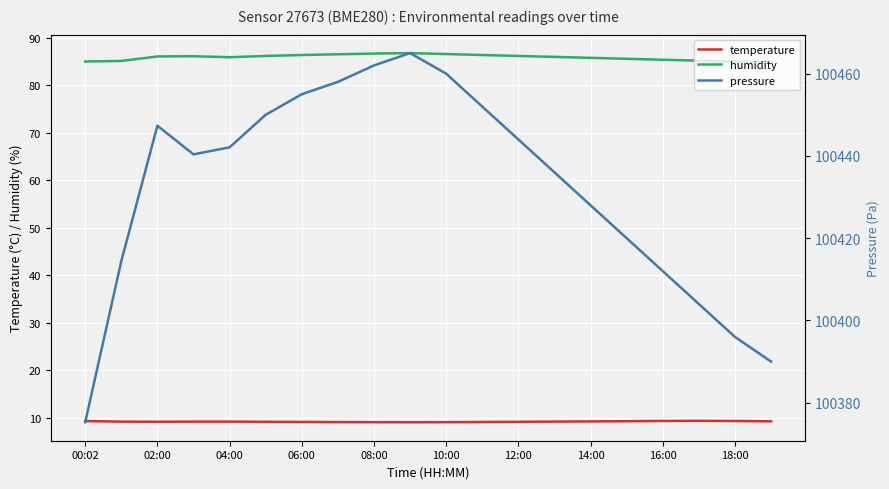

True or false: humidity has a value of 26.5 at 12:00.

False